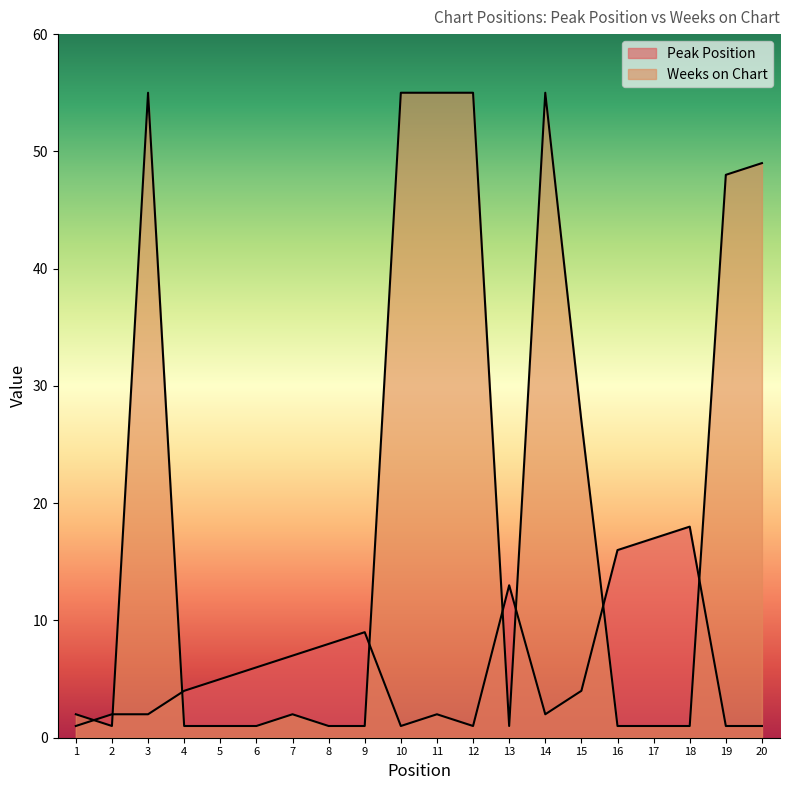

Reading right to left, extract all data points from this chart.

Peak Position: 1	1	18	17	16	4	2	13	1	2	1	9	8	7	6	5	4	2	2	1
Weeks on Chart: 49	48	1	1	1	27	55	1	55	55	55	1	1	2	1	1	1	55	1	2